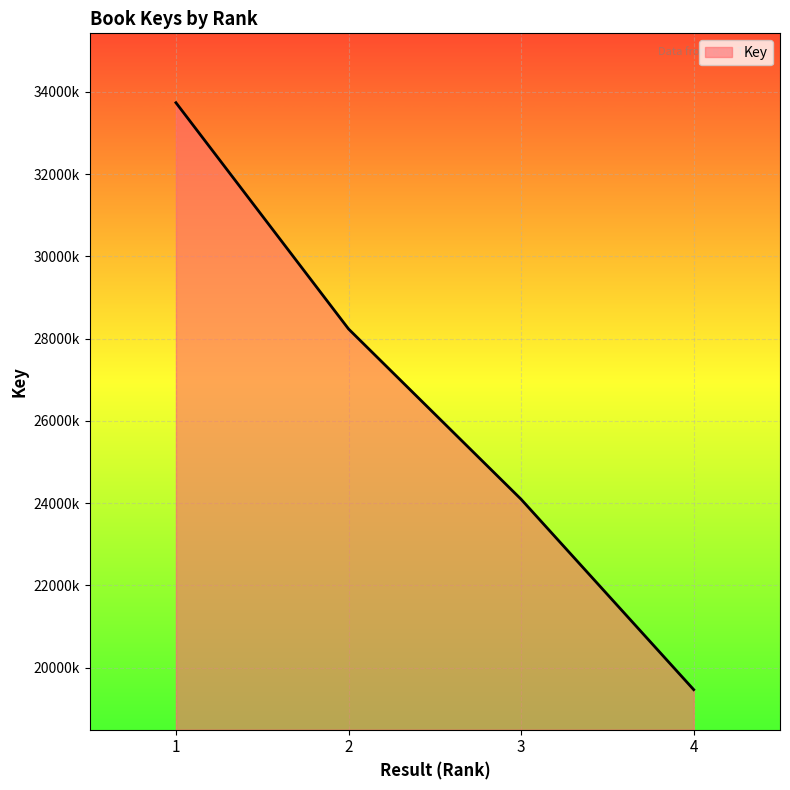

Is it true that the value at 2 is 10064053?

False